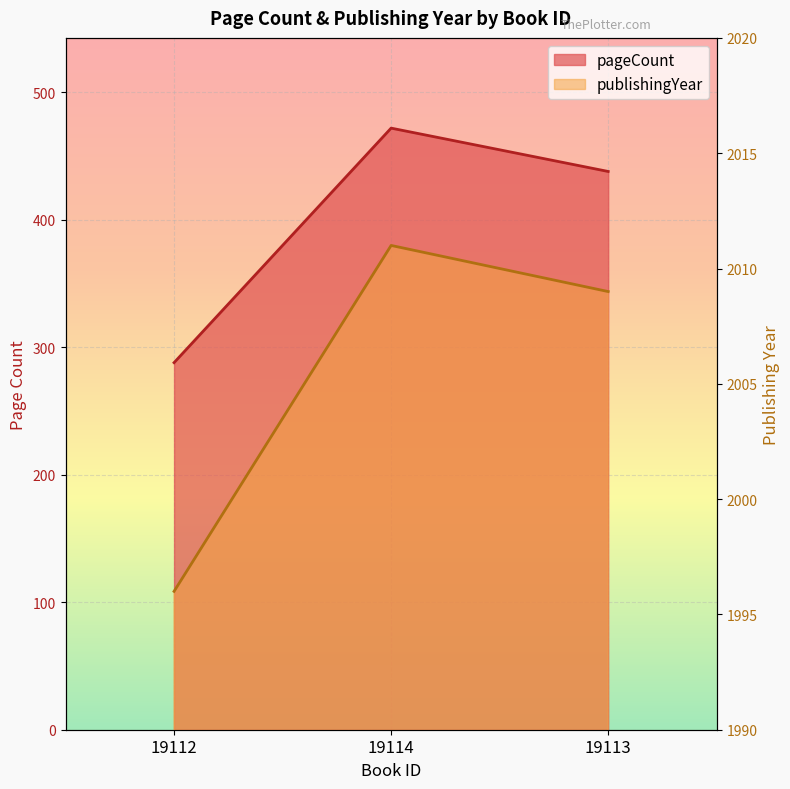

List the labels in order of pageCount value, smallest first.

19112, 19113, 19114